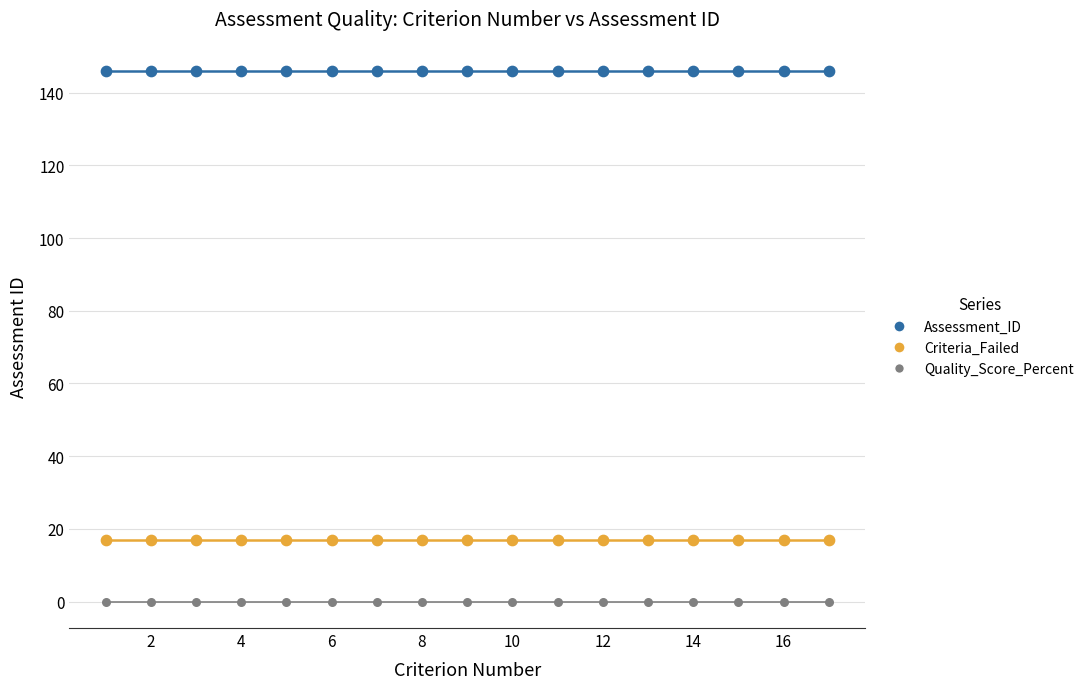

Which series contains the highest Y value?

Assessment_ID